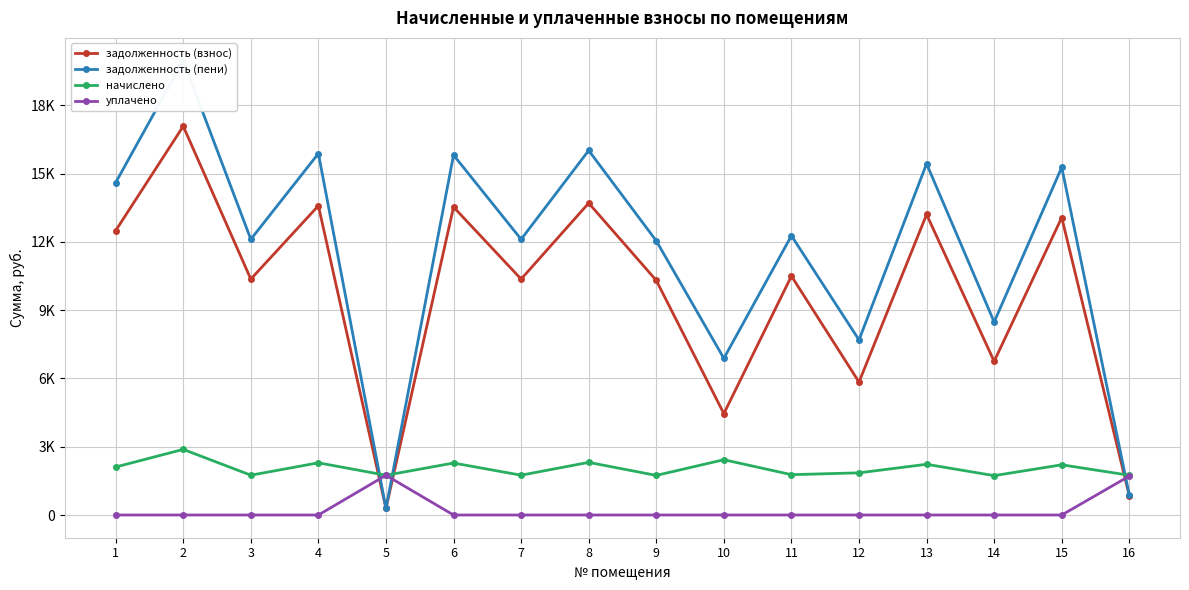

Reading left to right, extract all data points from this chart.

задолженность (взнос): 1=12499.2	2=17088.0	3=10368.0	4=13593.6	5=290.0	6=13536.0	7=10368.0	8=13708.8	9=10310.4	10=4455.0	11=10502.4	12=5842.5	13=13209.6	14=6752.8	15=13075.2	16=837.3
задолженность (пени): 1=14608.4	2=19971.6	3=12117.6	4=15887.5	5=291.4	6=15820.2	7=12117.6	8=16022.2	9=12050.3	10=6885.0	11=12274.7	12=7695.7	13=15438.7	14=8483.0	15=15281.6	16=873.2
начислено: 1=2109.2	2=2883.6	3=1749.6	4=2293.9	5=1746.4	6=2284.2	7=1749.6	8=2313.4	9=1739.9	10=2430.0	11=1772.3	12=1853.3	13=2229.1	14=1730.2	15=2206.4	16=1746.4
уплачено: 1=0.0	2=0.0	3=0.0	4=0.0	5=1745.0	6=0.0	7=0.0	8=0.0	9=0.0	10=0.0	11=0.0	12=0.0	13=0.0	14=0.0	15=0.0	16=1710.5